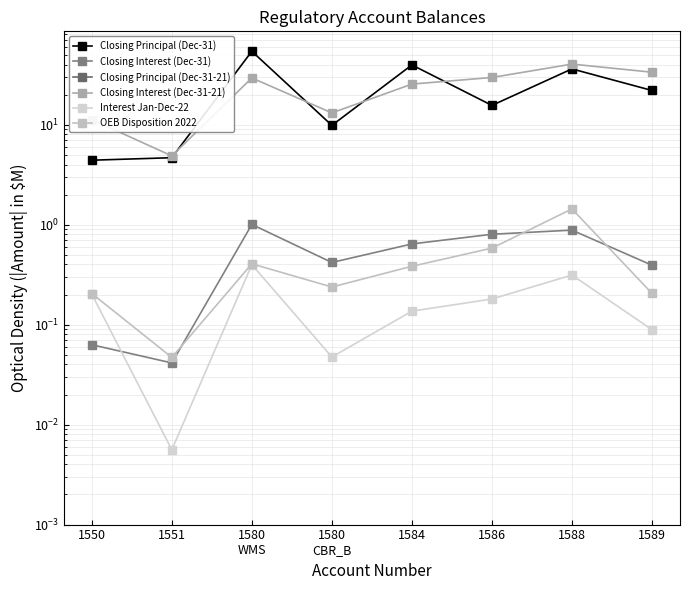

What is the difference between the maximum and second lowest values in the Closing Interest (Dec-31-21) series?

29.2